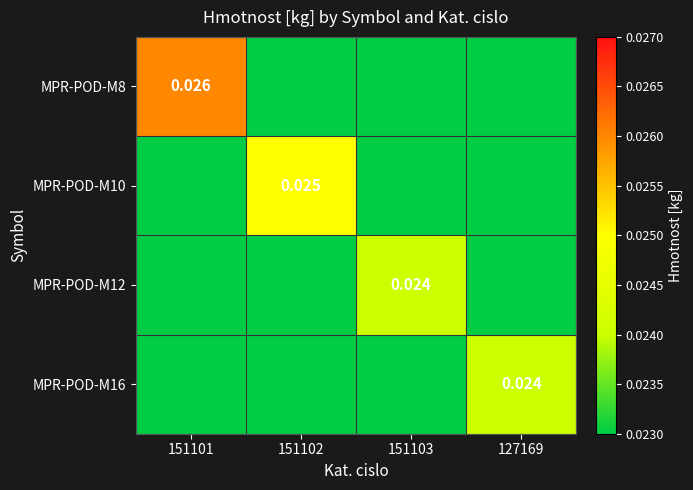

Is it true that MPR-POD-M12 equals 0.0 at 127169?

False